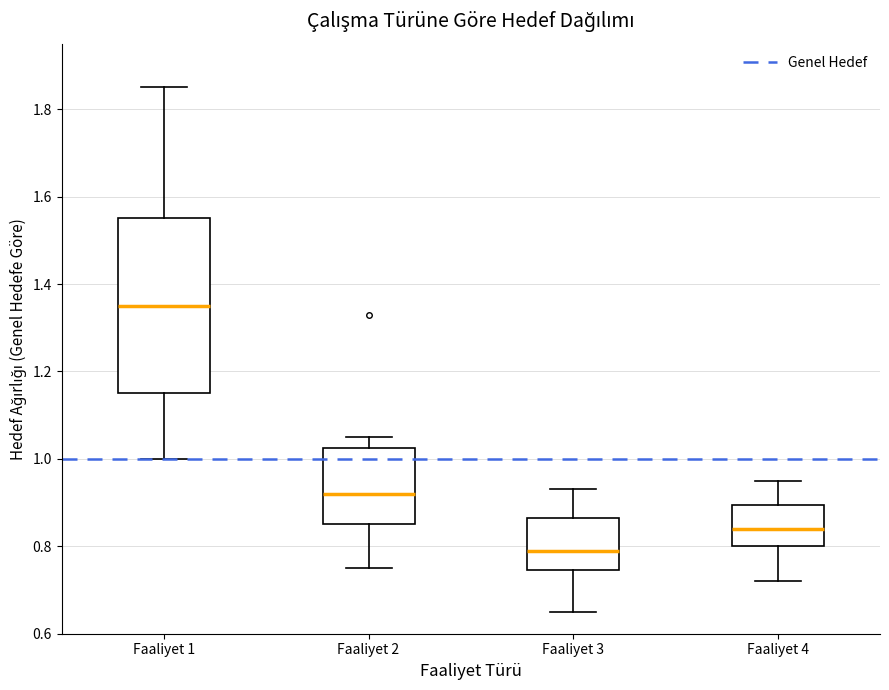

Which box is the tallest, from its lower edge to its upper edge?

Faaliyet 1